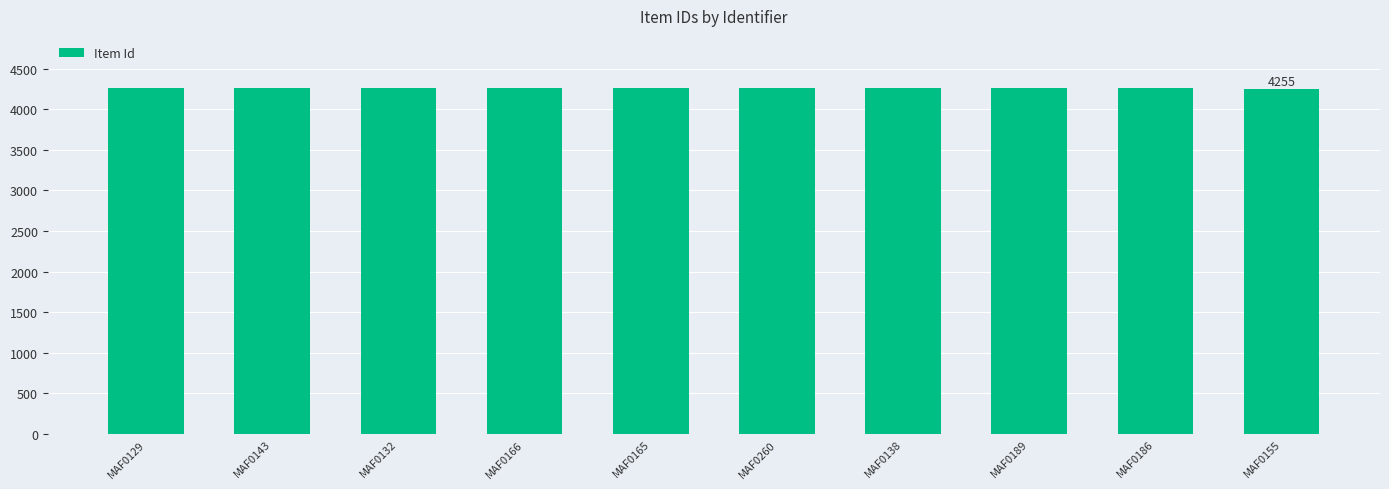

What is the greatest value displayed?

4264